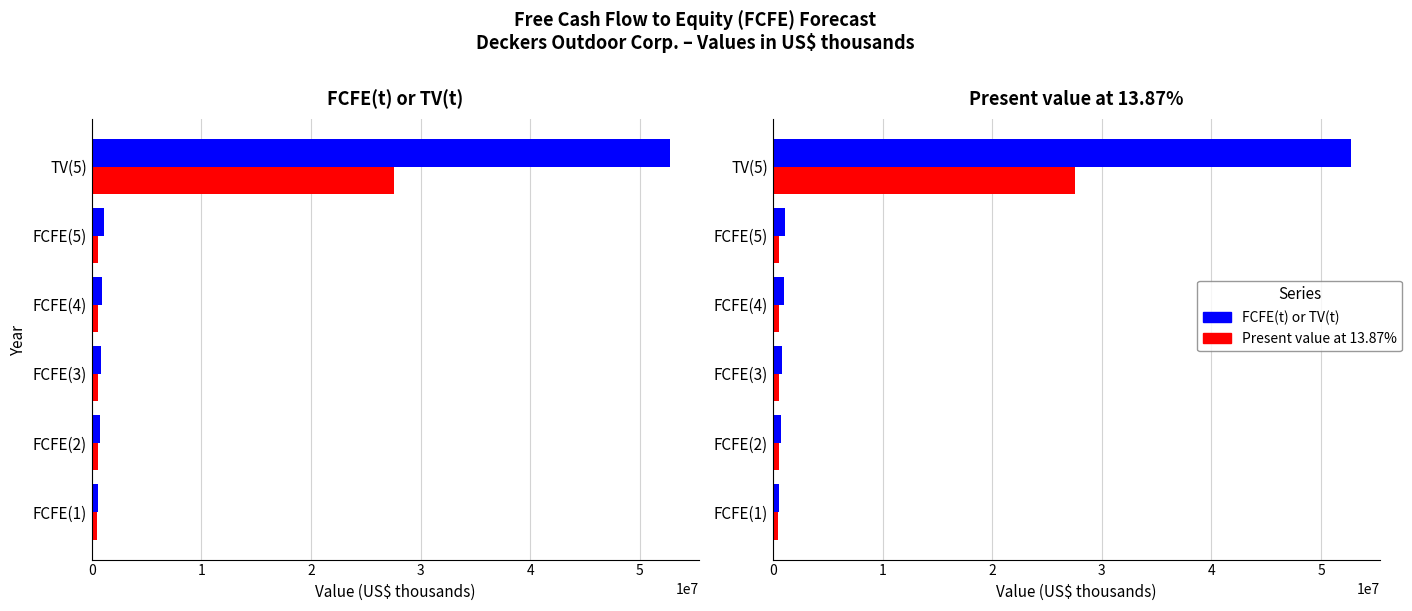

Which series has the largest range (max minus min)?

FCFE(t) or TV(t)